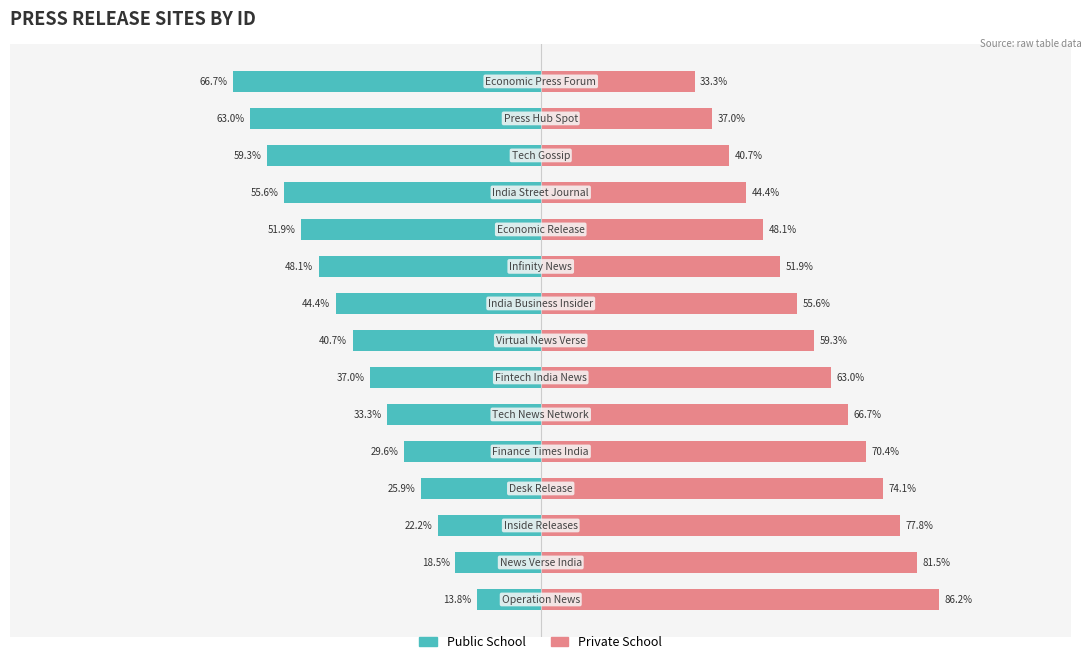

Which series has the widest spread of values?

Public School